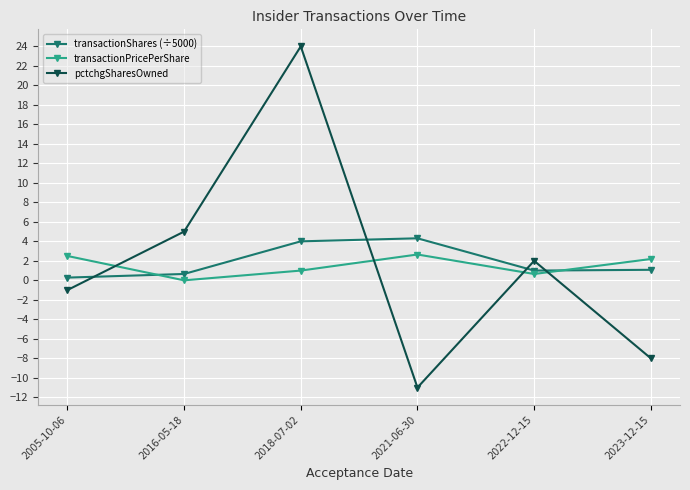

The value of pctchgSharesOwned at 2018-07-02 is 24.0. True or false?

True